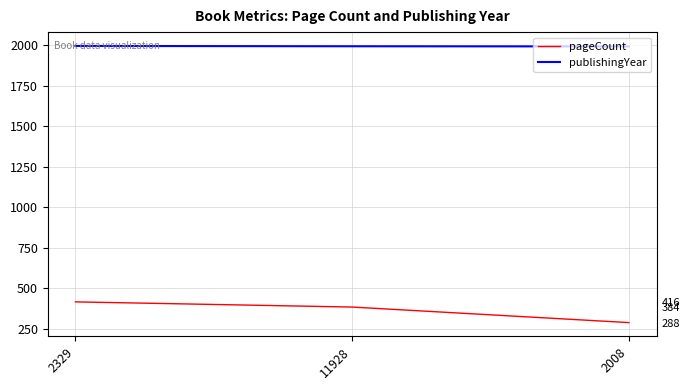

Which category has the lowest value in the publishingYear series?

2008